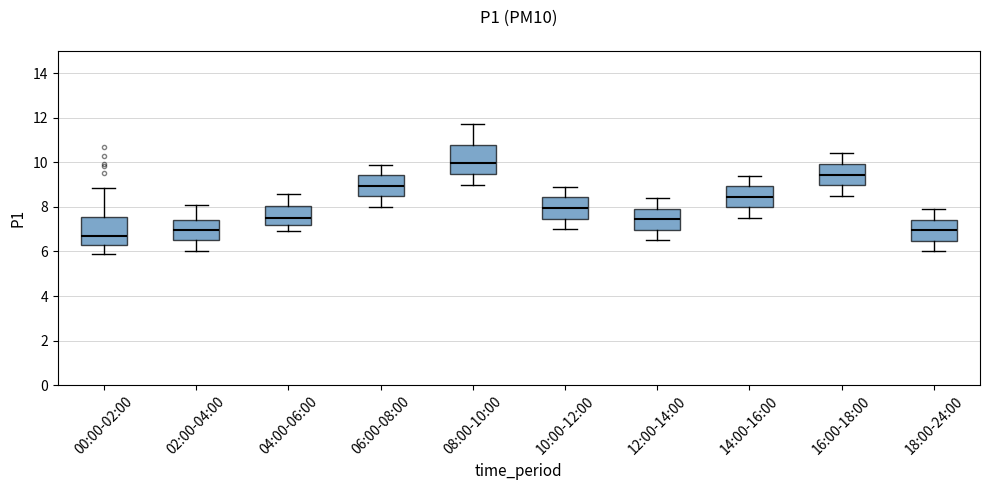

Reading left to right, transcribe this box plot: for each box, give where its median line is, the range the box spans, and where its two whiskers end, as read against the y-axis. The values are not printed on the chart, so give them approximately, as read against the axis.

00:00-02:00: median 6.8, box 6.4 to 7.6, whiskers 5.8 to 8.8
02:00-04:00: median 7.0, box 6.6 to 7.4, whiskers 6.0 to 8.2
04:00-06:00: median 7.6, box 7.2 to 8.0, whiskers 7.0 to 8.6
06:00-08:00: median 9.0, box 8.4 to 9.4, whiskers 8.0 to 10.0
08:00-10:00: median 10.0, box 9.4 to 10.8, whiskers 9.0 to 11.8
10:00-12:00: median 8.0, box 7.4 to 8.4, whiskers 7.0 to 9.0
12:00-14:00: median 7.4, box 7.0 to 8.0, whiskers 6.6 to 8.4
14:00-16:00: median 8.4, box 8.0 to 9.0, whiskers 7.6 to 9.4
16:00-18:00: median 9.4, box 9.0 to 10.0, whiskers 8.6 to 10.4
18:00-24:00: median 7.0, box 6.4 to 7.4, whiskers 6.0 to 8.0